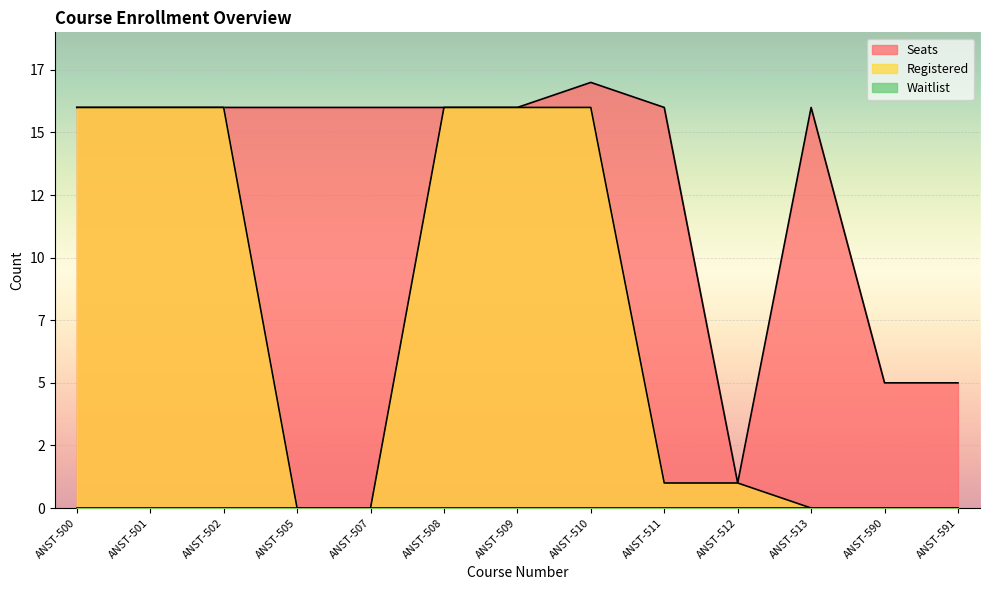

What is the value of the Seats point at the 2nd from the left?

16